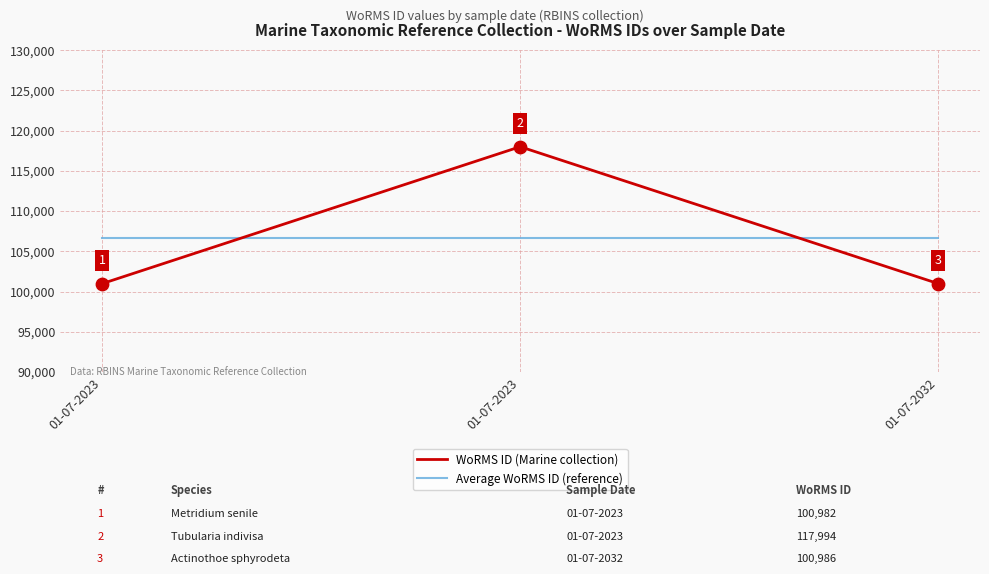

What is the total value across all series at 01-07-2032?

207640